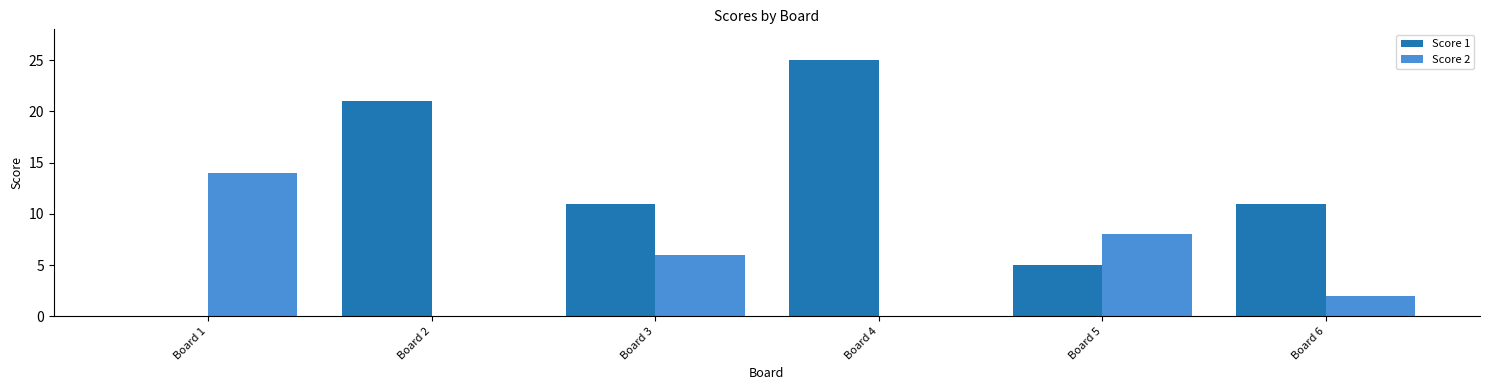

Are the bars grouped side by side (vs. stacked)?

Yes